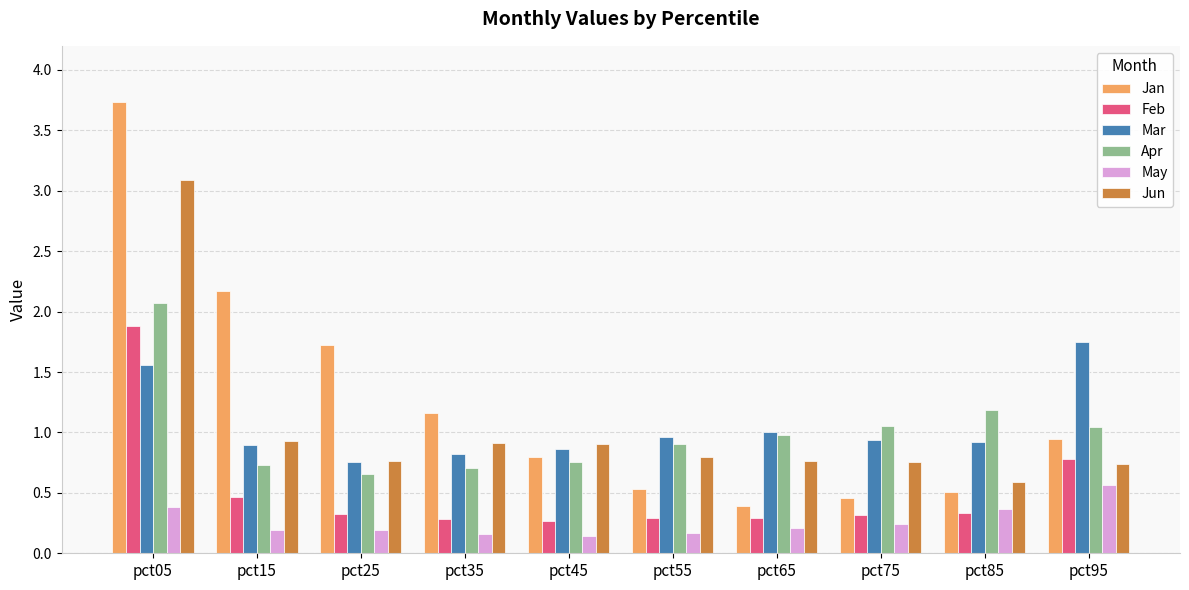

At which category is the sum across all series the highest?

pct05